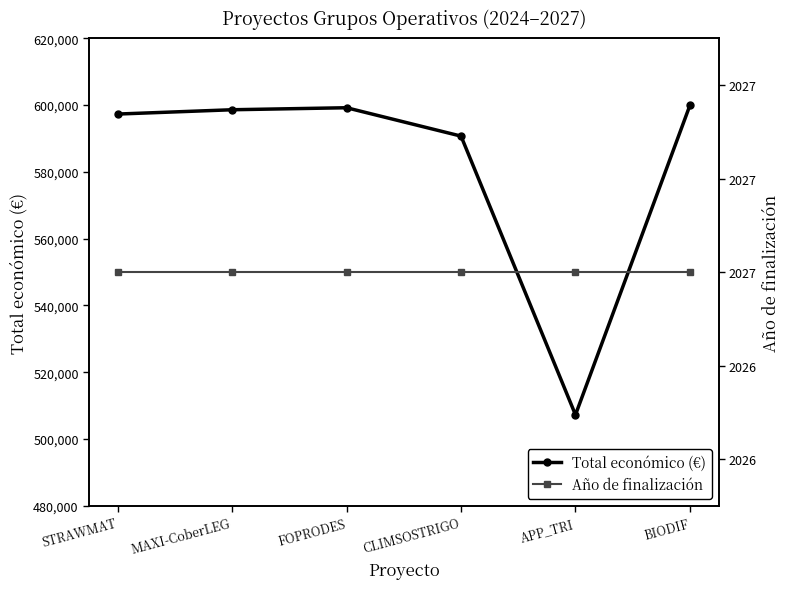

The Año de finalización series shows 3429 at FOPRODES. True or false?

False